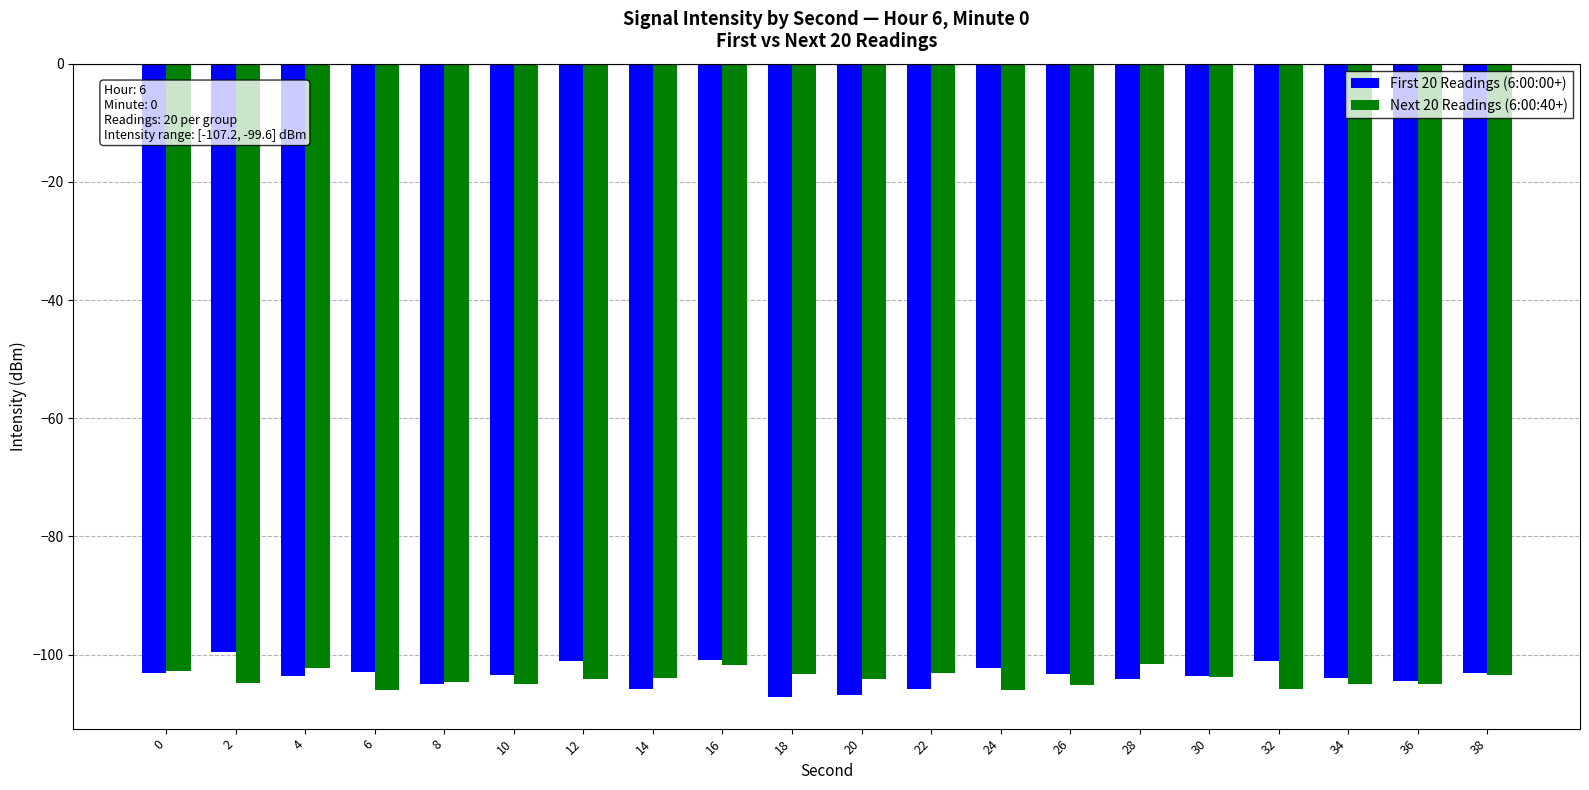

What is the minimum value shown in the chart?

-107.2